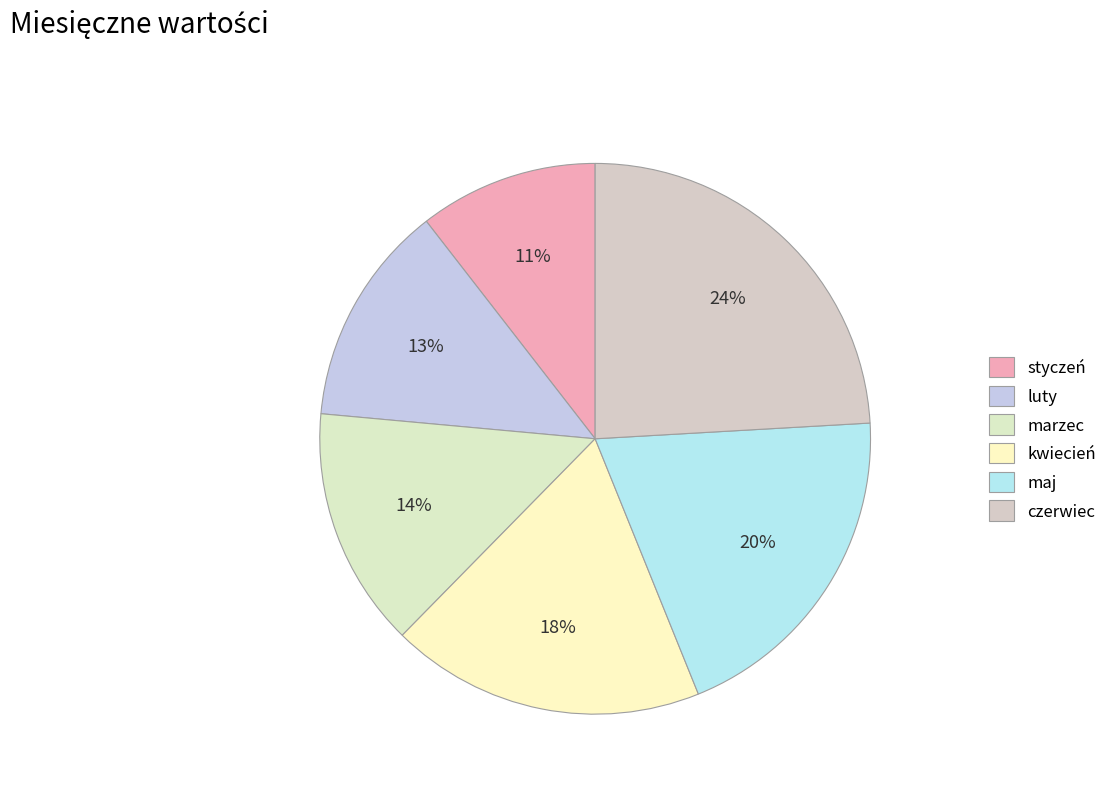

To the nearest percent, what portion does maj represent?

20%